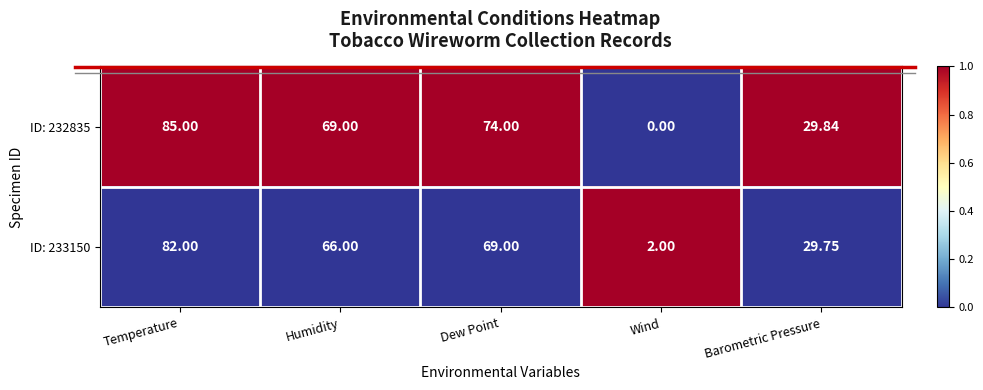

Rank the series by their maximum value, from highest to lowest.

ID: 232835, ID: 233150